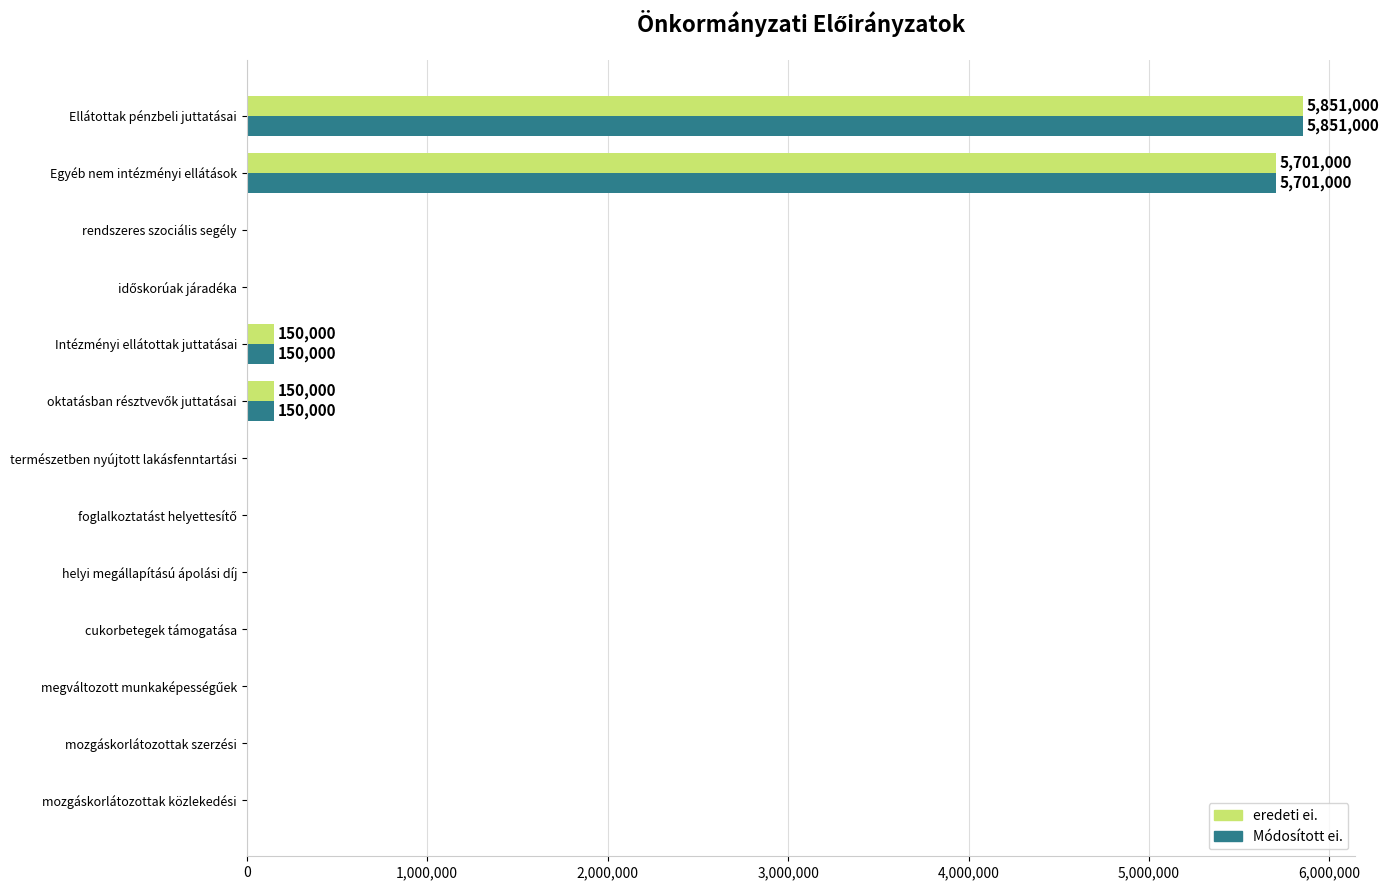

What is the average value of the Módosított ei. series?

911692